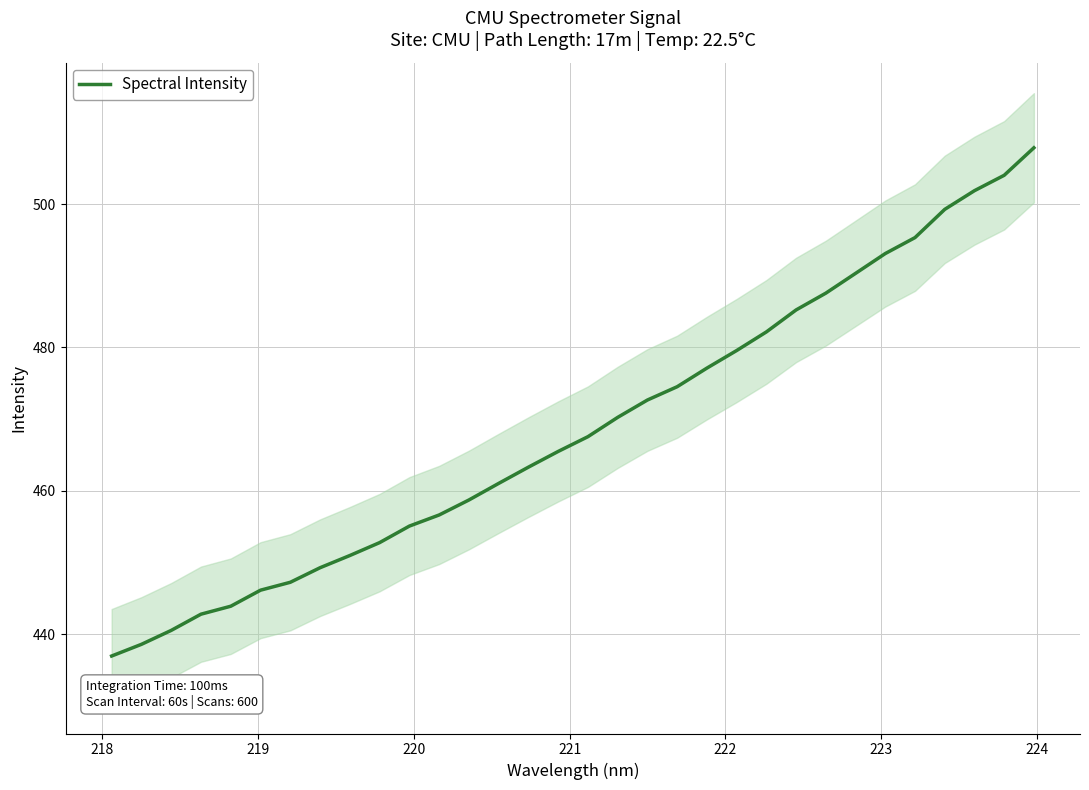

What is the highest value of the Spectral Intensity series?

507.8